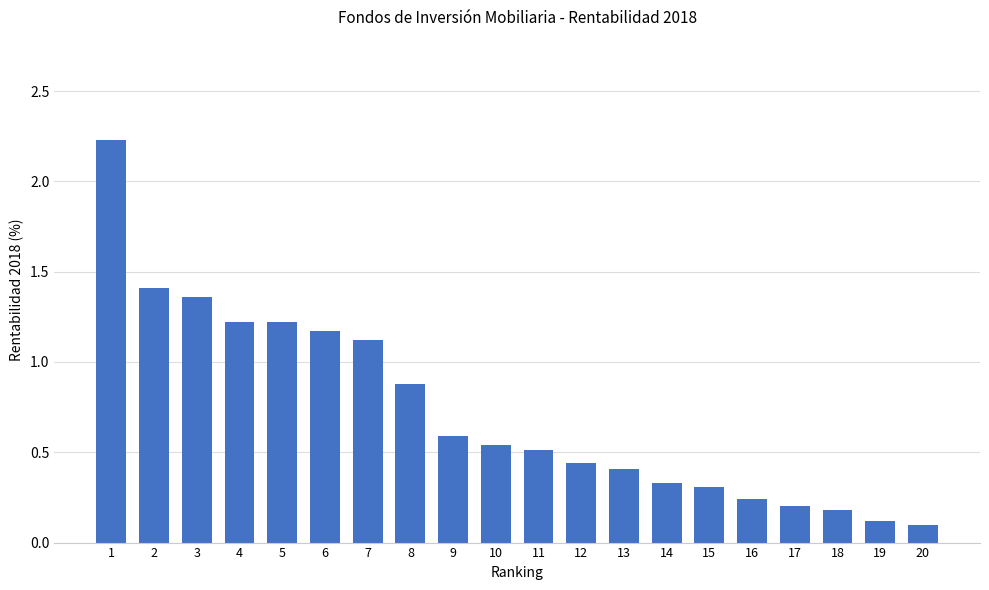

How many categories are shown in the chart?

20